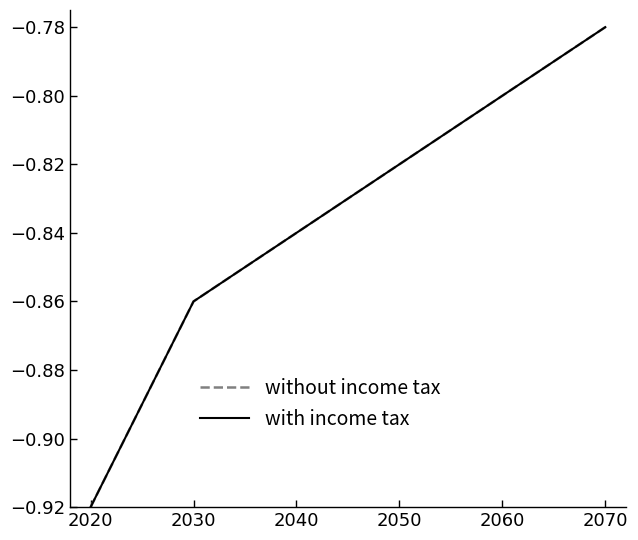

Reading right to left, list all the values displayed in this chart.

without income tax: 2070=-0.8	2060=-0.8	2050=-0.8	2040=-0.8	2030=-0.9	2020=-0.9
with income tax: 2070=-0.8	2060=-0.8	2050=-0.8	2040=-0.8	2030=-0.9	2020=-0.9